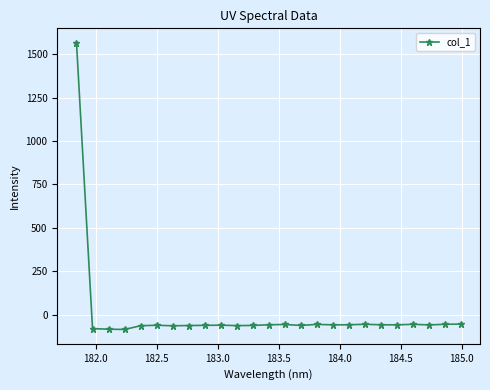

What is the average value?

3.3